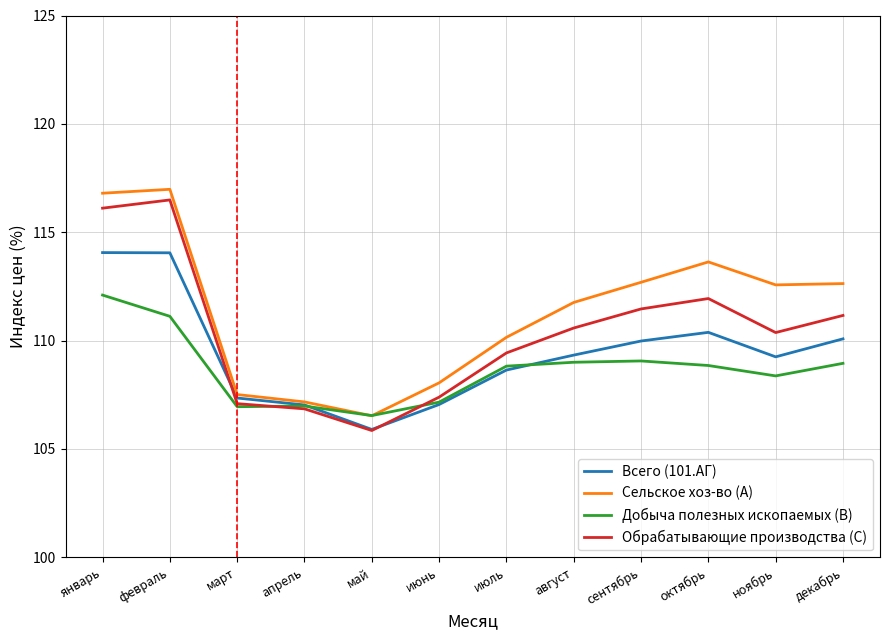

Where is Обрабатывающие производства (C) nearest to the value 111?

декабрь